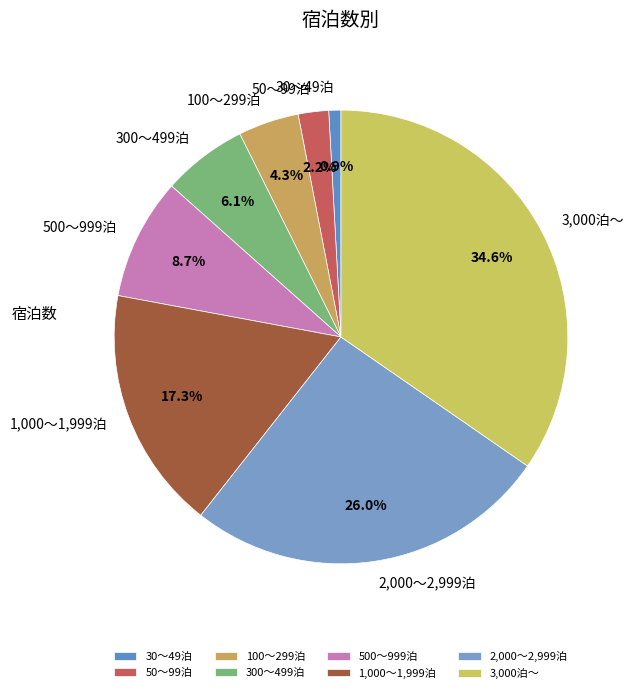

Is it true that 2,000～2,999泊 is 26% of the pie?

True